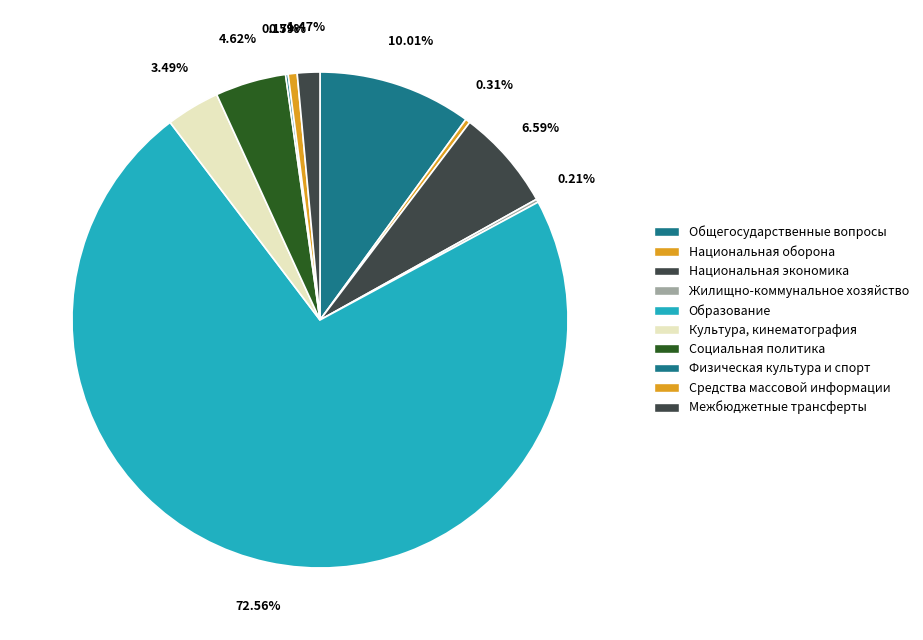

What is the change in value from Общегосударственные вопросы to Культура, кинематография?

-10859.9